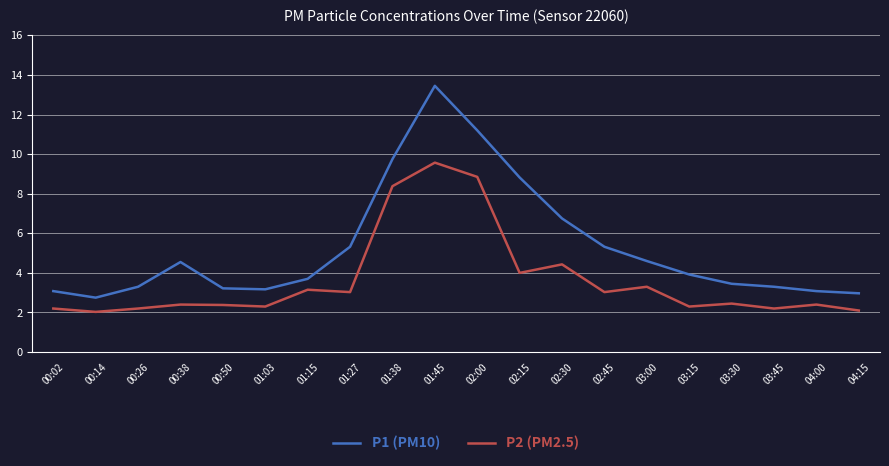

Does the chart display data point markers on the line(s)?

No